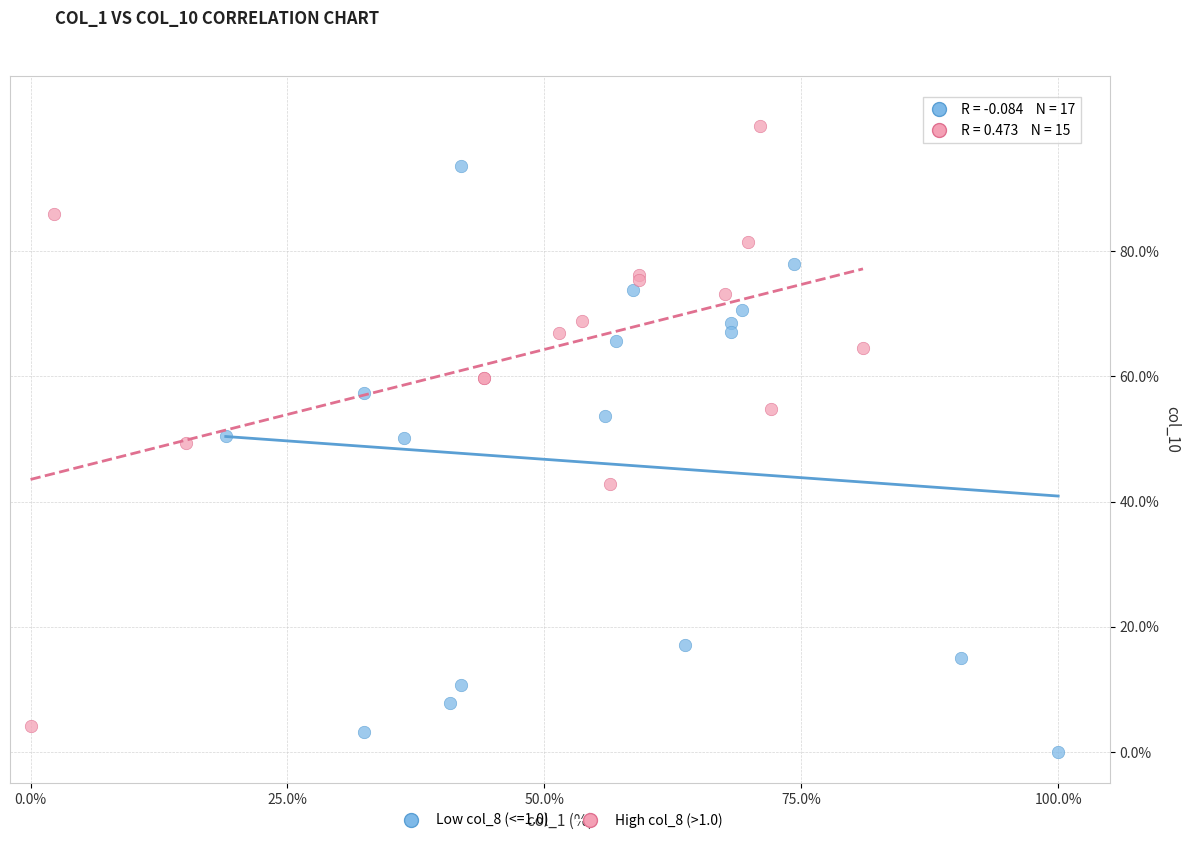

What are all the series names shown in the legend?

Low col_8 (<=1.0), High col_8 (>1.0)